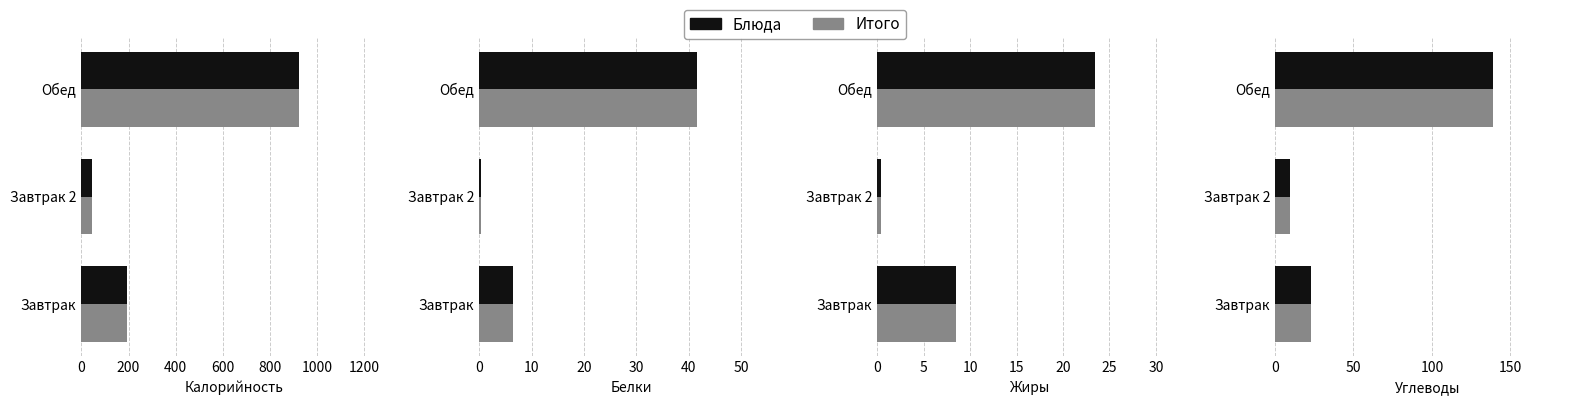

What position from the left is Завтрак 2?

2